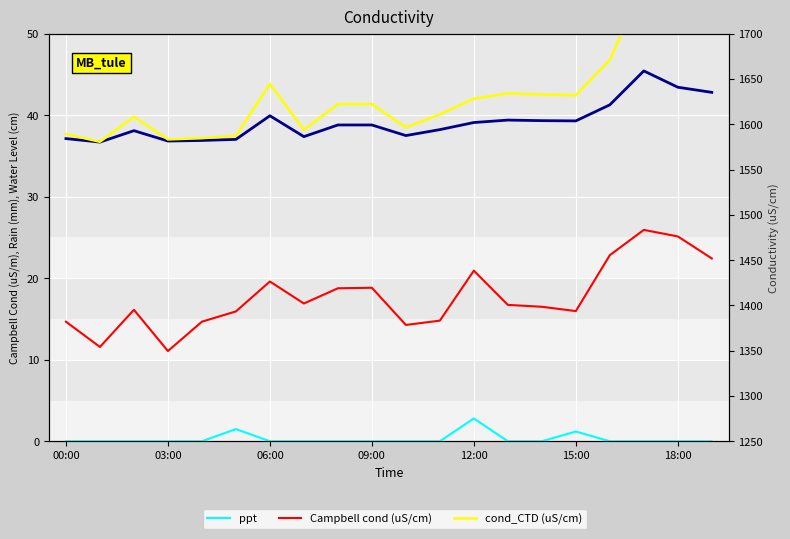

At which label is Campbell cond (uS/cm) closest to 18?

8